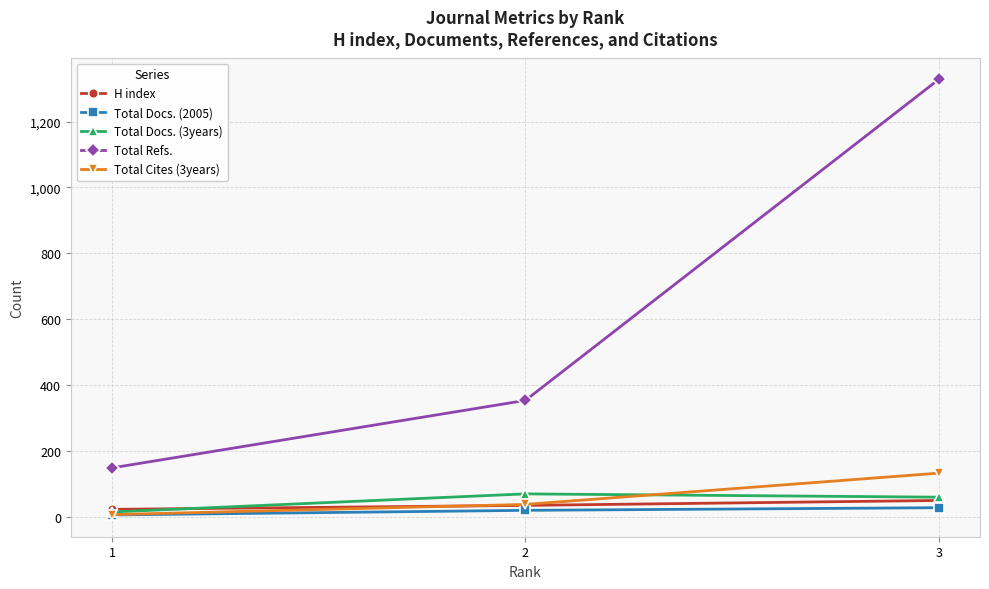

How many categories are shown in the chart?

3